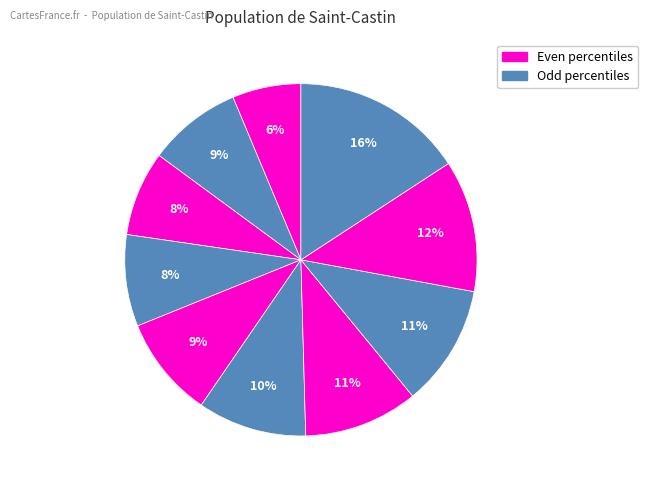

Count the number of slices in the pie.

10